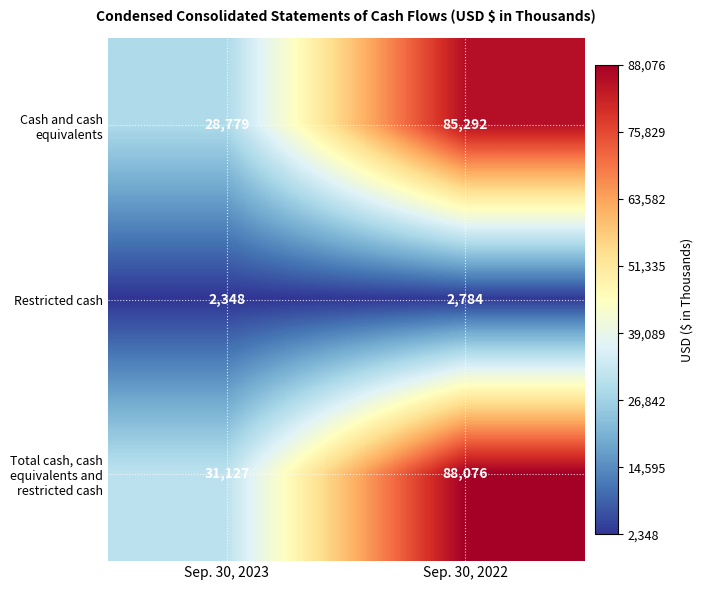

Reading left to right, transcribe all the data shown in this chart.

Cash and cash equivalents: Sep. 30, 2023=28779	Sep. 30, 2022=85292
Restricted cash: Sep. 30, 2023=2348	Sep. 30, 2022=2784
Total cash, cash equivalents and restricted cash: Sep. 30, 2023=31127	Sep. 30, 2022=88076